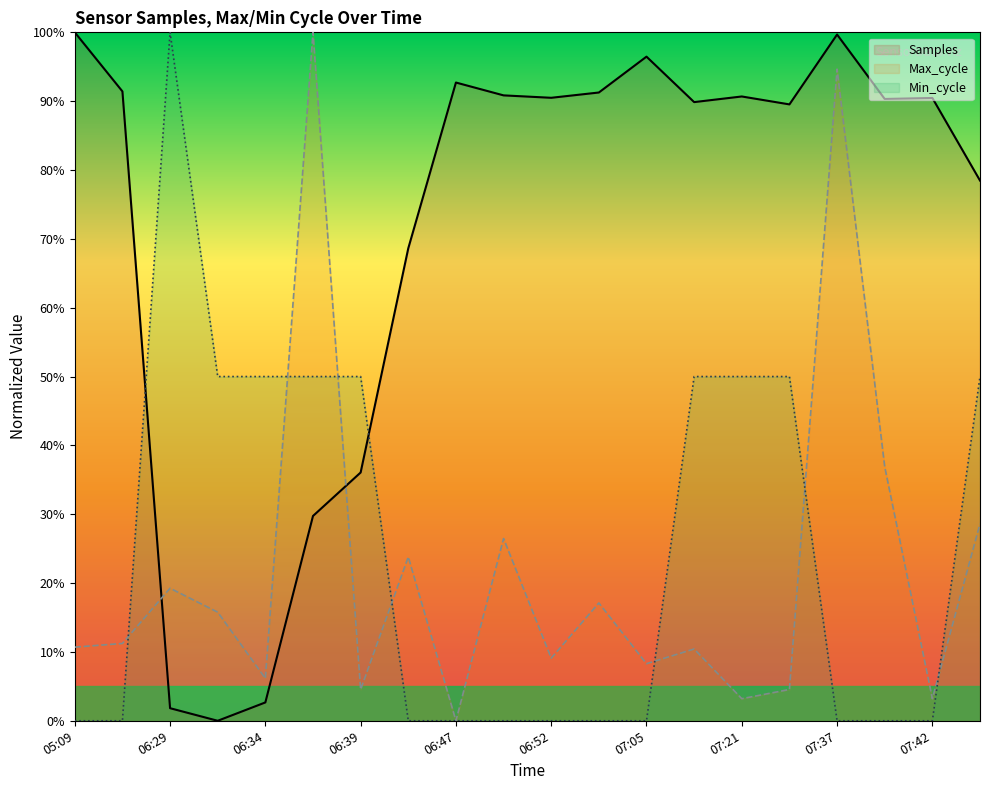

What is the difference between the Samples values at 05:09 and 06:31?

100.0